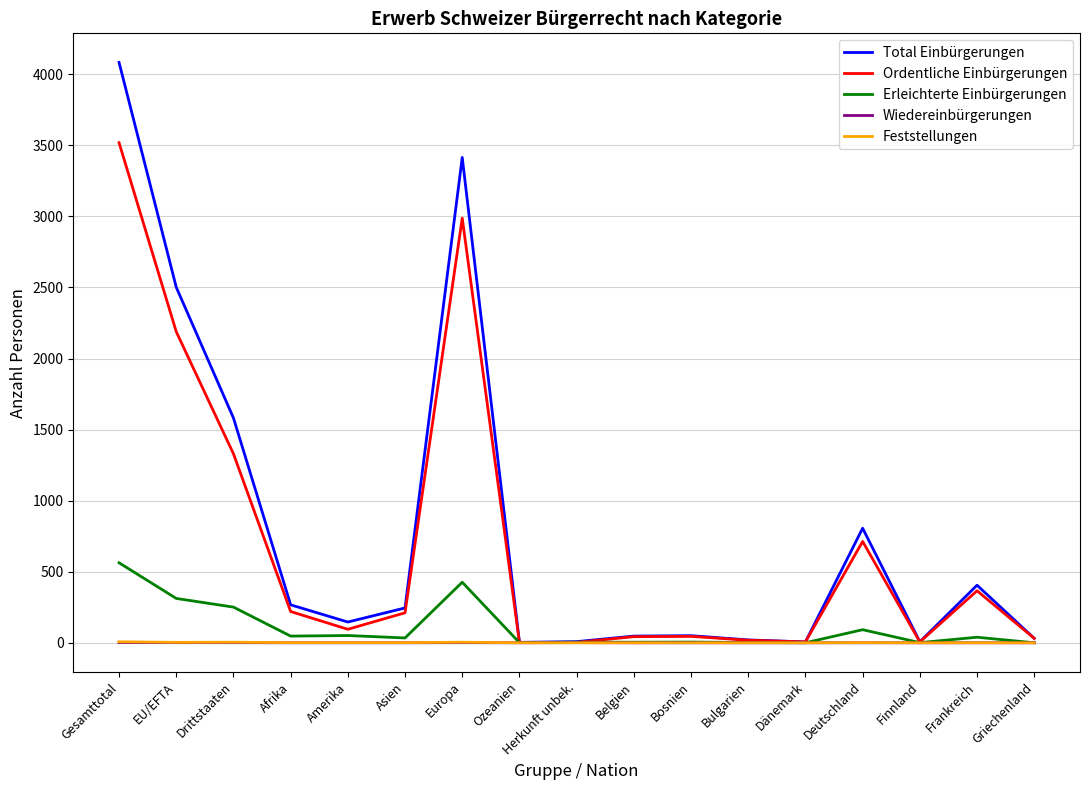

What position from the right is Frankreich?

2